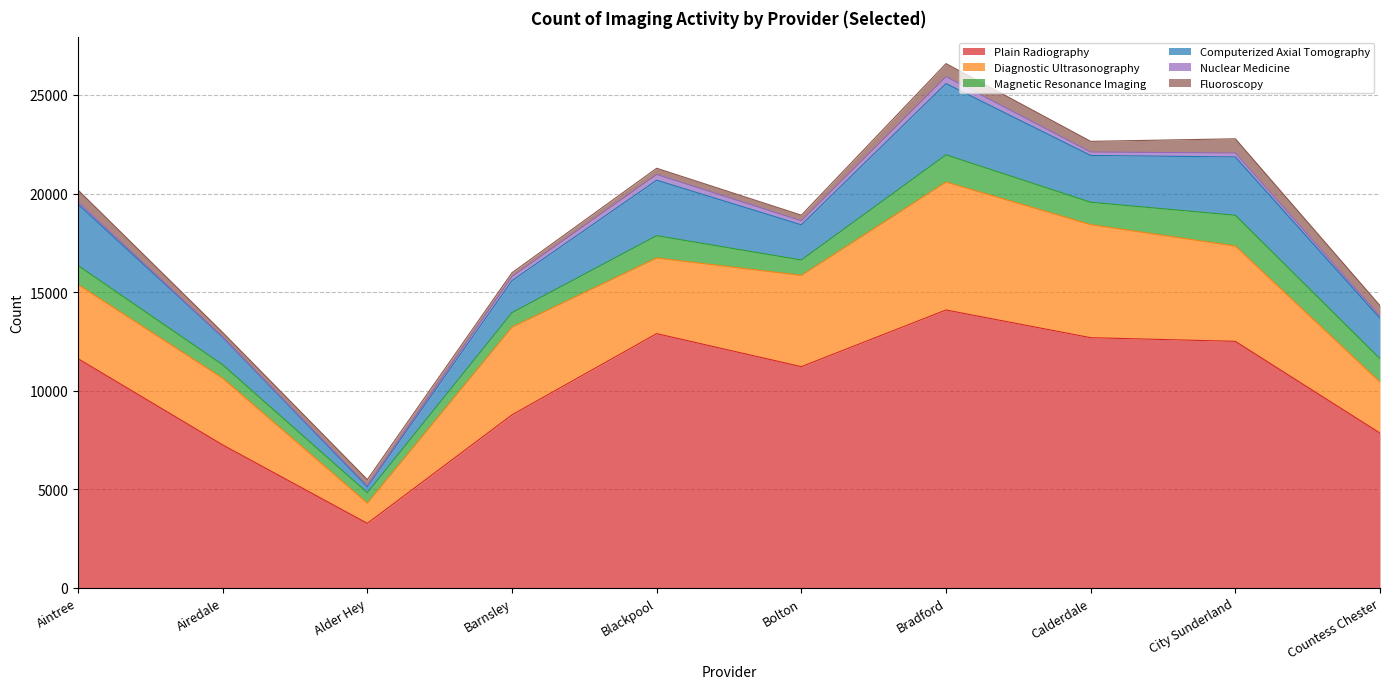

What is the maximum value for Nuclear Medicine?

355